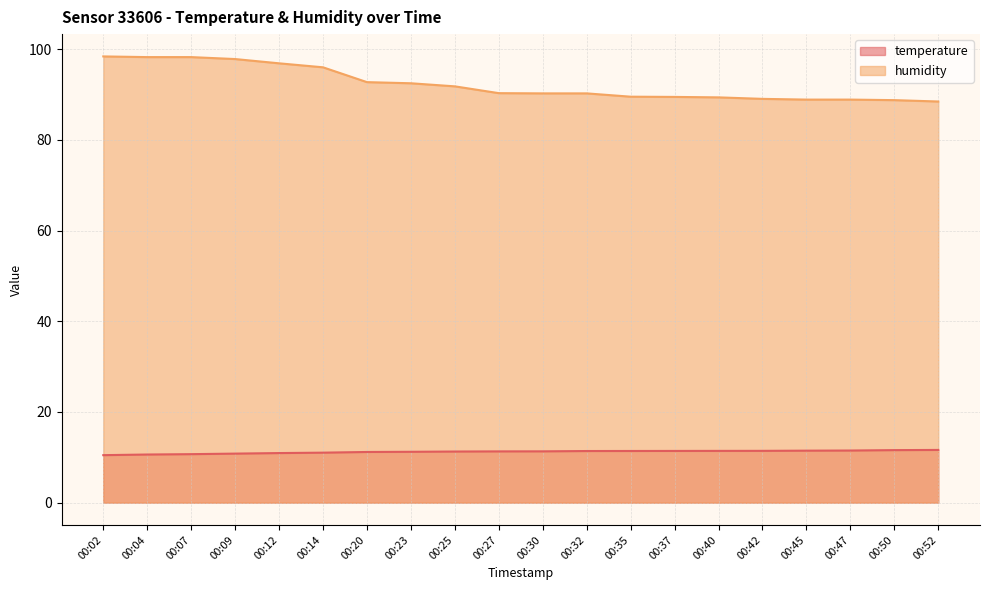

Which series changed the most between 00:32 and 00:37?

humidity